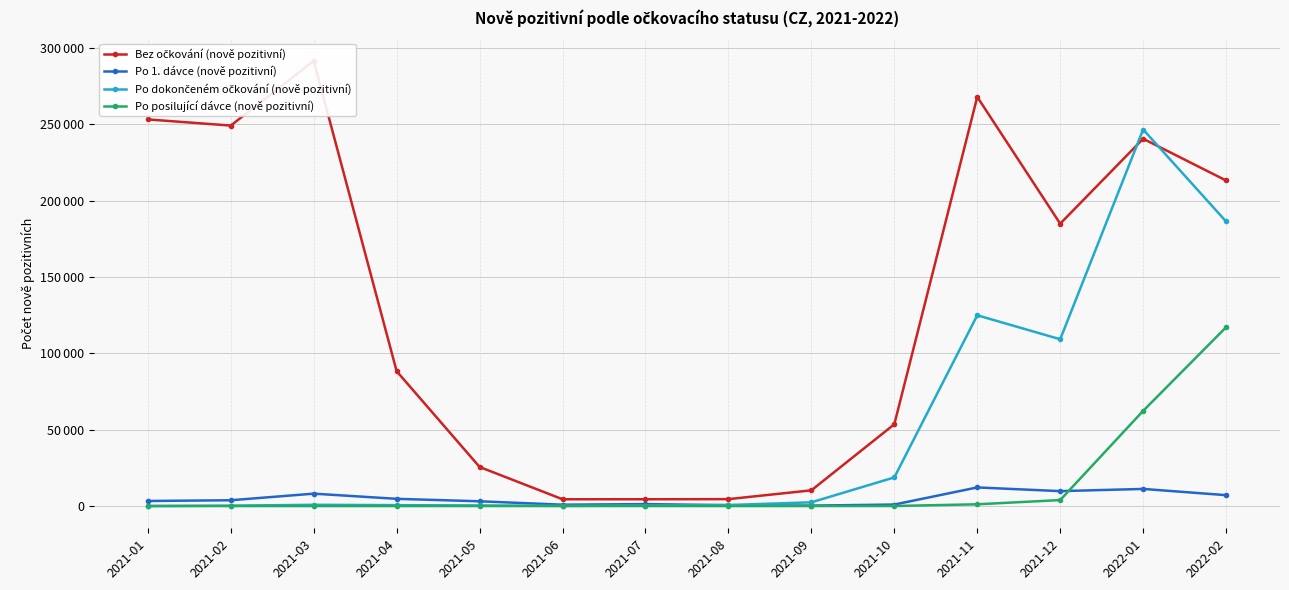

The value of Po 1. dávce (nově pozitivní) at 2021-10 is 969. True or false?

True